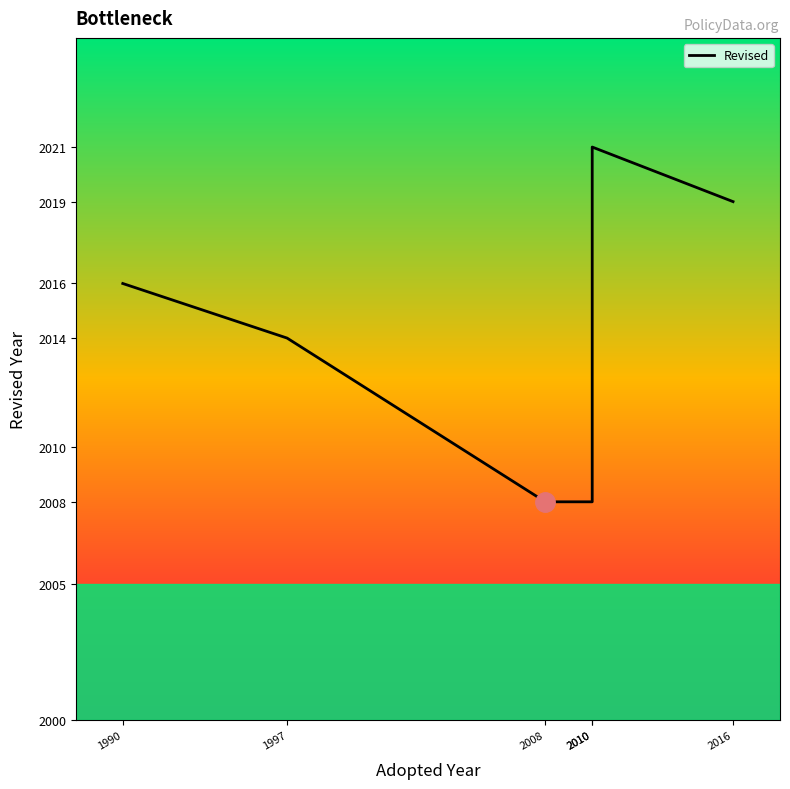

How many values exceed 2016?

2